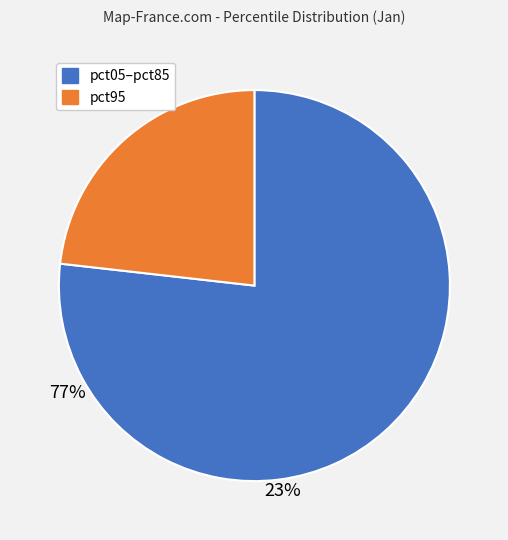

Does any single category account for the majority?

Yes